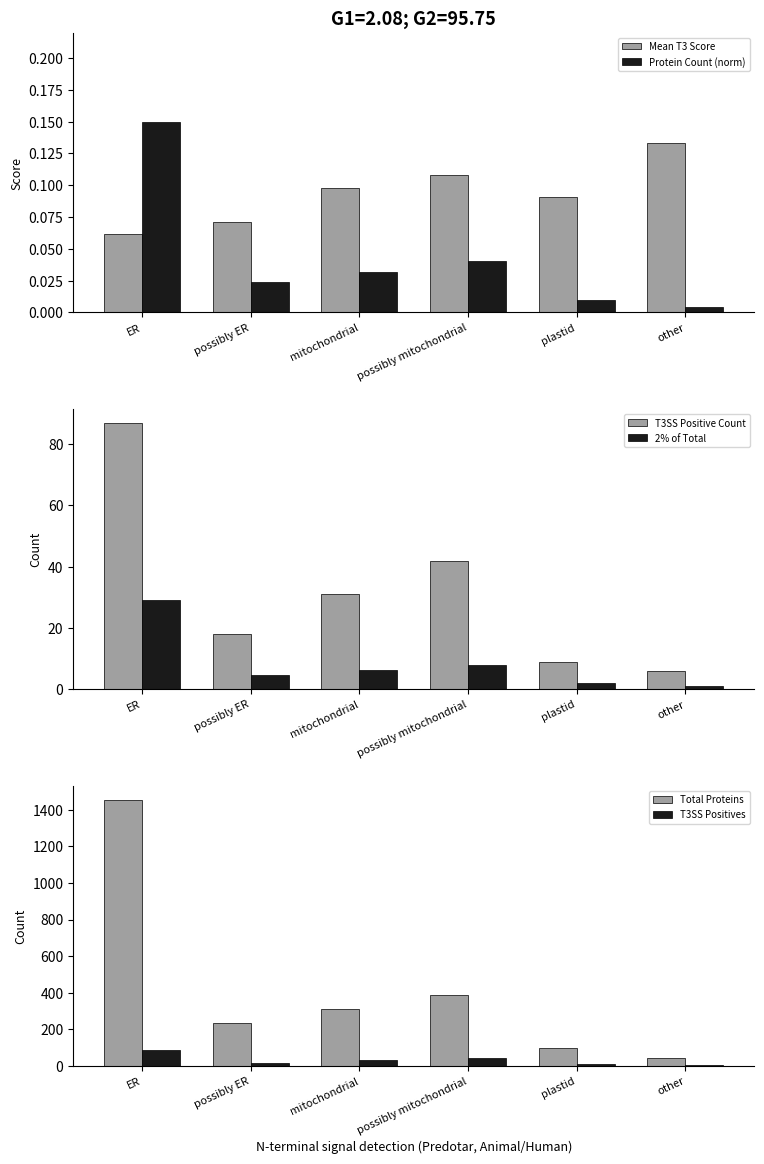

At how many categories does at least one series exceed 359?

2